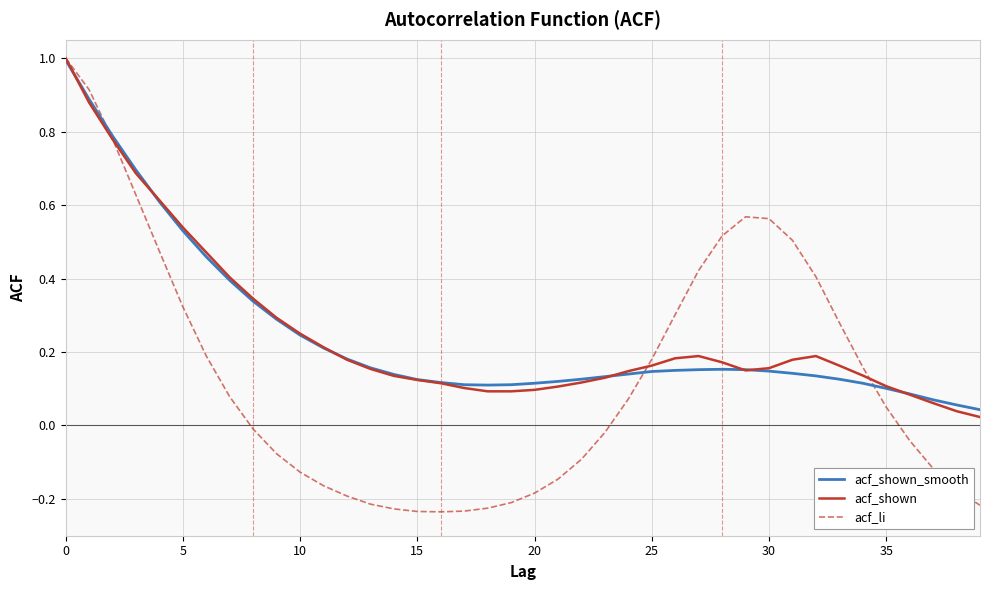

What is the maximum value for acf_li?

1.0